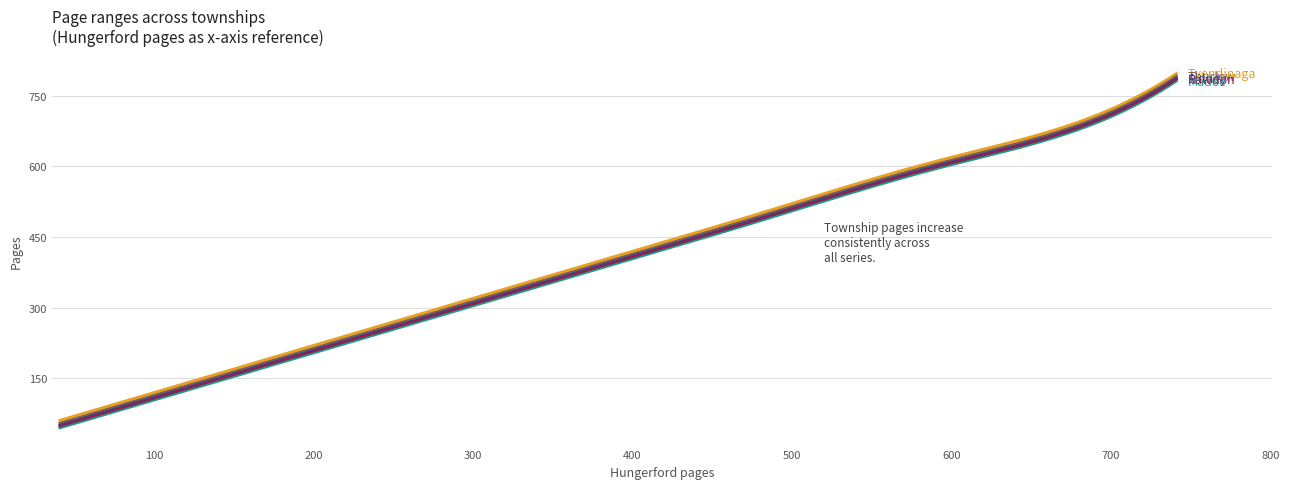

What is the smallest value displayed?

45.0